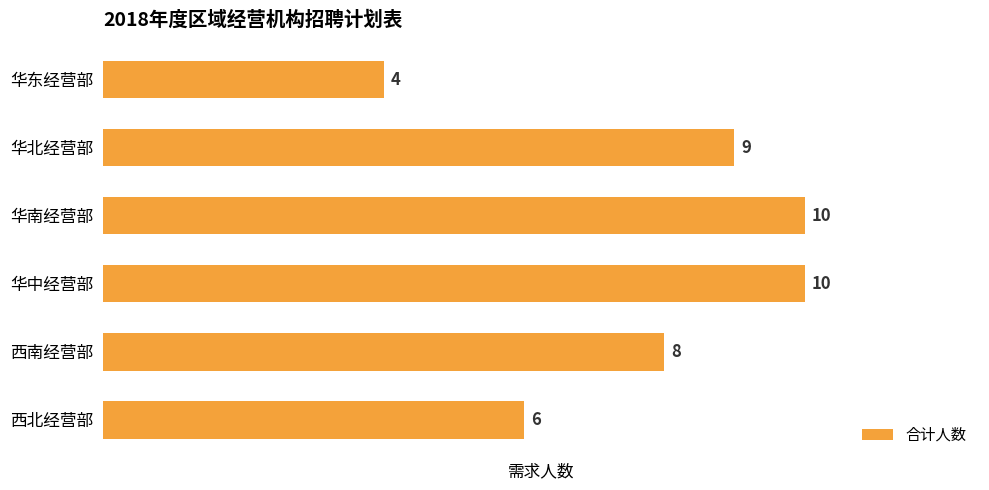

What is the value of the 3rd bar from the top?

10